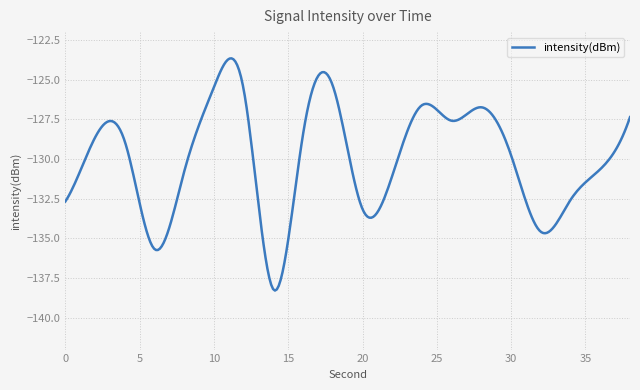

What is the greatest value displayed?

-123.7